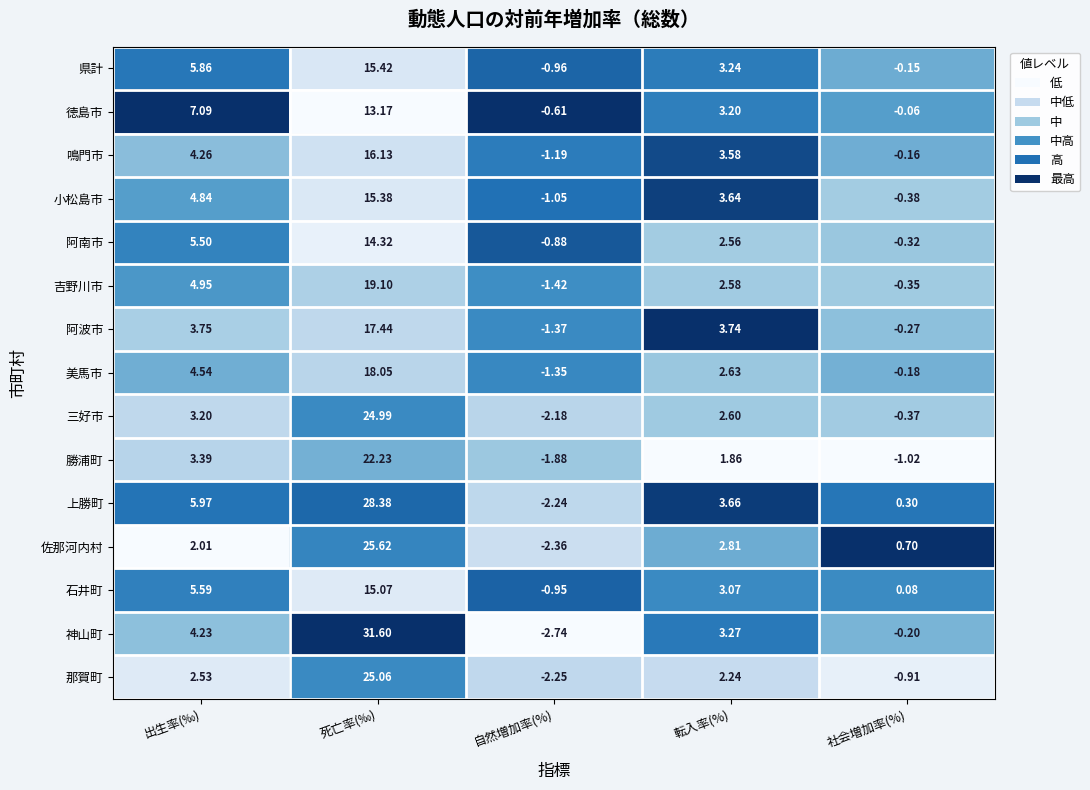

Rank the series at 転入率(%) from lowest to highest value.

勝浦町, 那賀町, 阿南市, 吉野川市, 三好市, 美馬市, 佐那河内村, 石井町, 徳島市, 県計, 神山町, 鳴門市, 小松島市, 上勝町, 阿波市